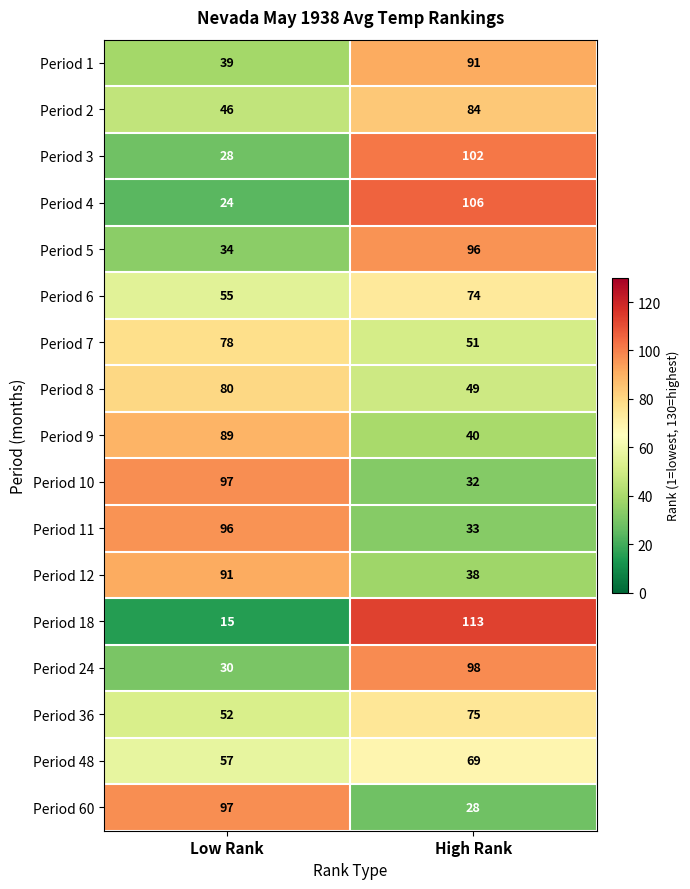

What is the difference between the highest and lowest values at Low Rank?

82